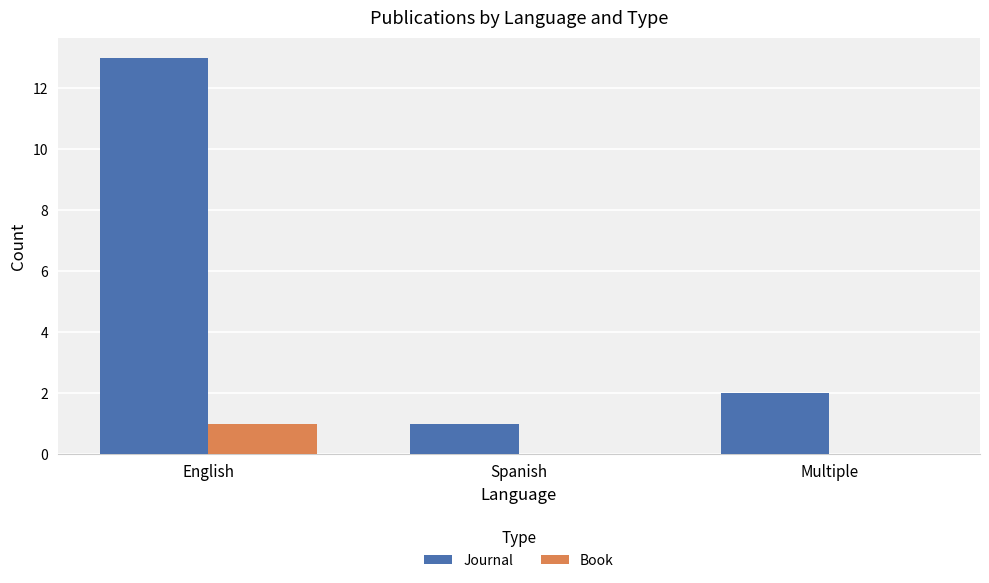

True or false: Book has a value of -1 at Spanish.

False